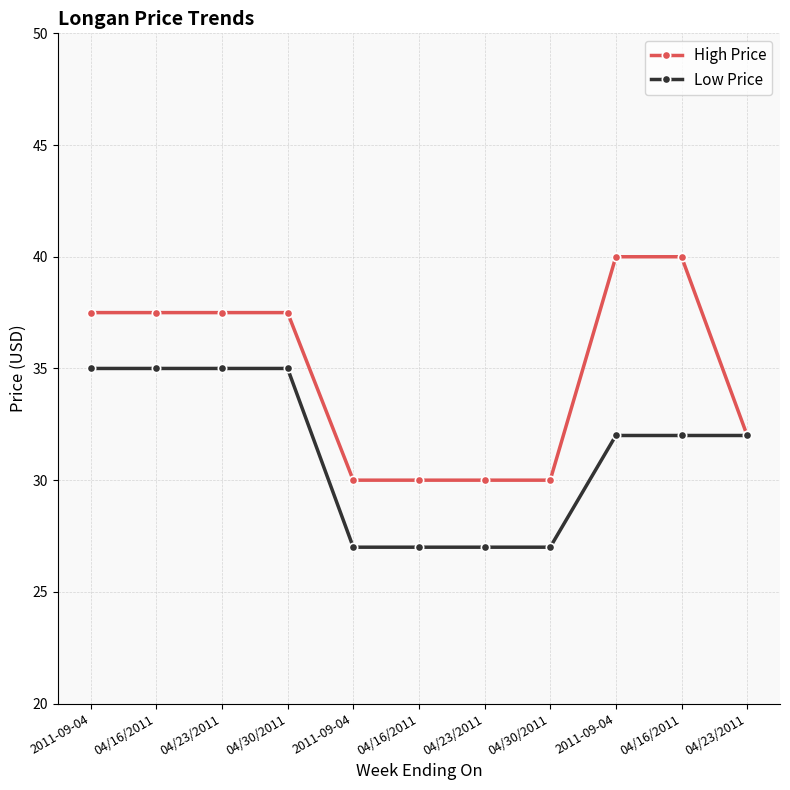

At which label does High Price first exceed 37?

2011-09-04